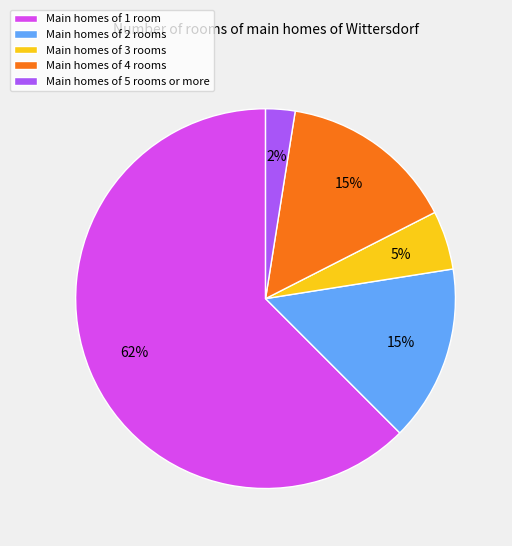

The Main homes of 2 rooms slice represents 15% of the pie. True or false?

True